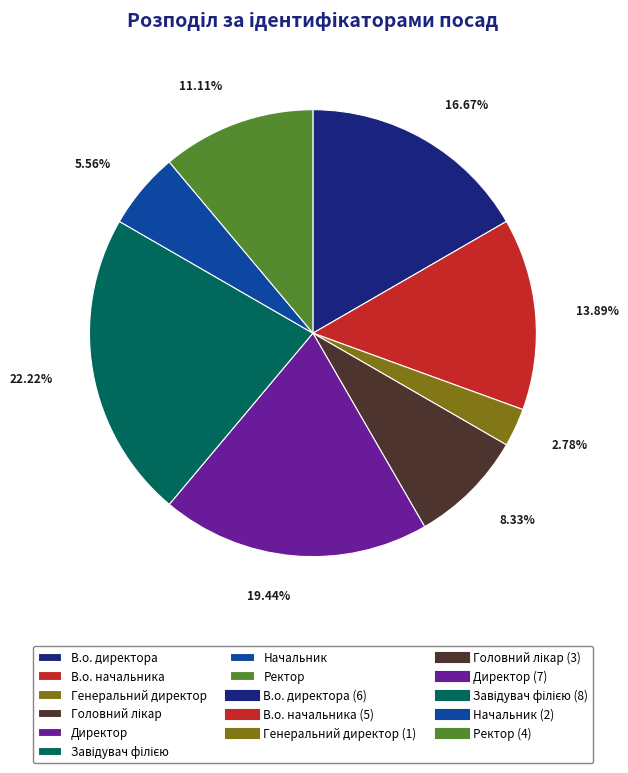

Does any single category account for the majority?

No